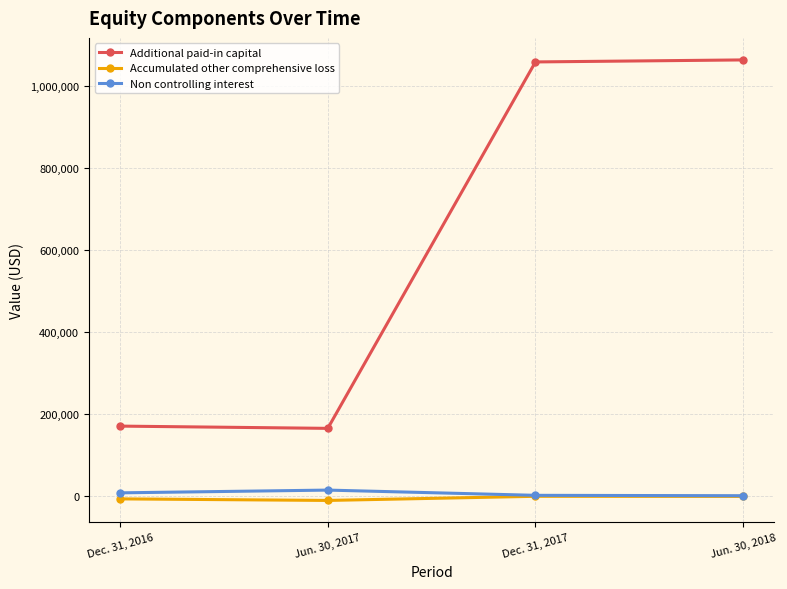

True or false: Additional paid-in capital has a value of 640542 at Dec. 31, 2017.

False